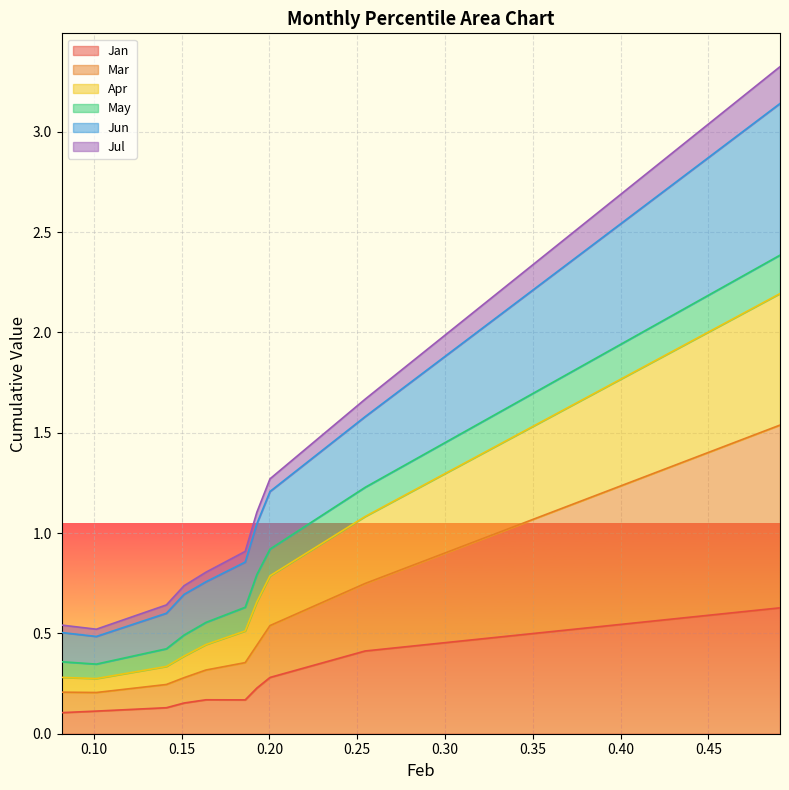

At how many categories does at least one series exceed 2?

1